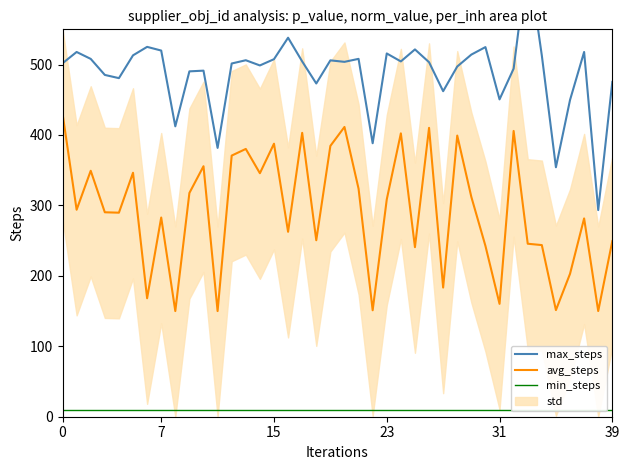

True or false: avg_steps has more than 2 interior local peaks.

True